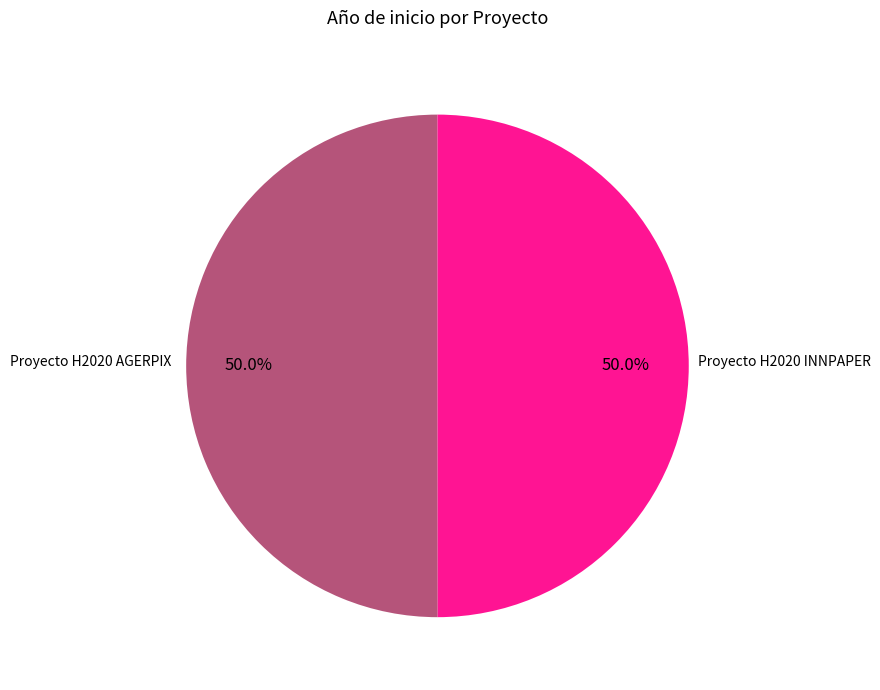

Approximately how many times larger is the value at Proyecto H2020 AGERPIX compared to Proyecto H2020 INNPAPER?

1.0